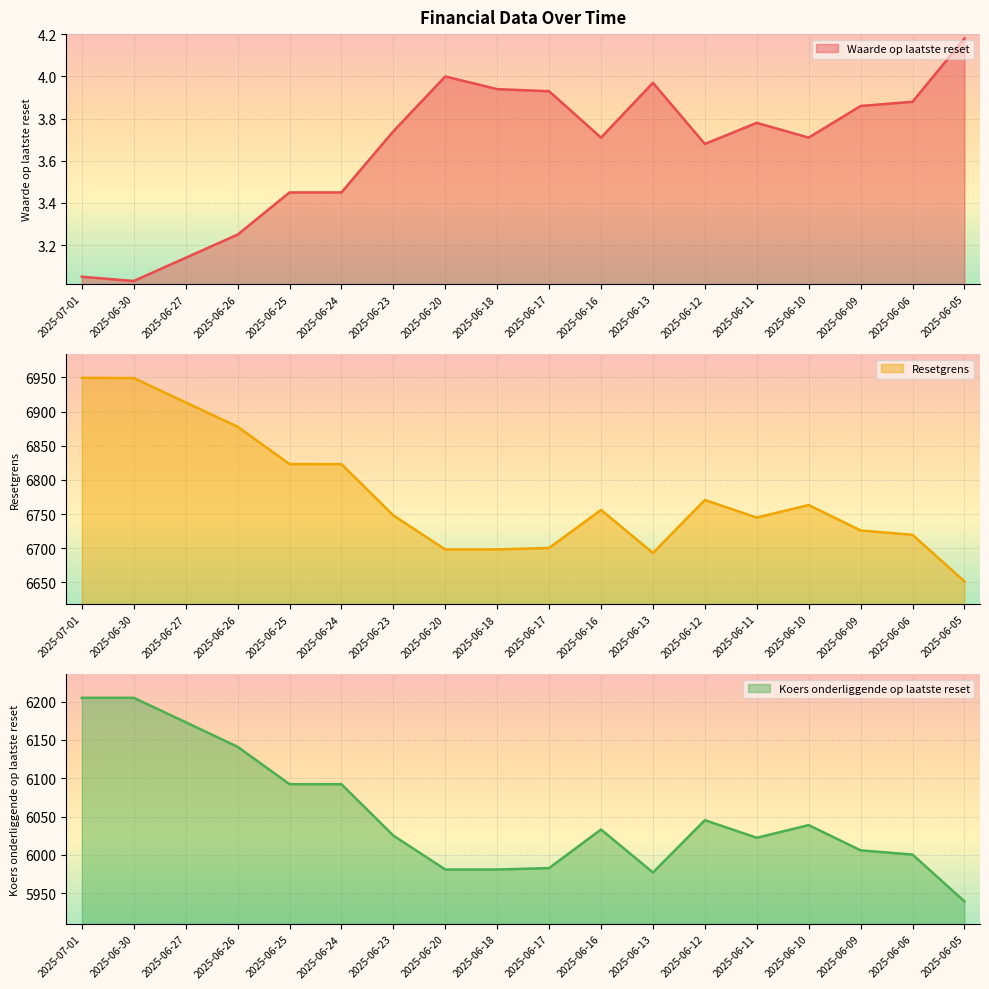

True or false: Koers onderliggende op laatste reset and Resetgrens cross at least once.

False